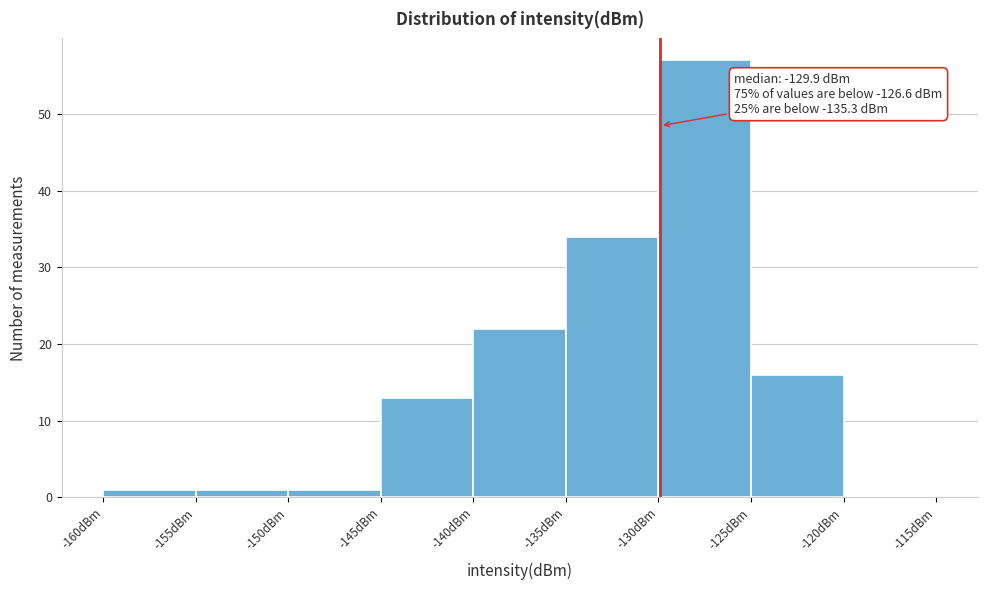

Over which range of the x-axis is the bar tallest?

-130 to -125